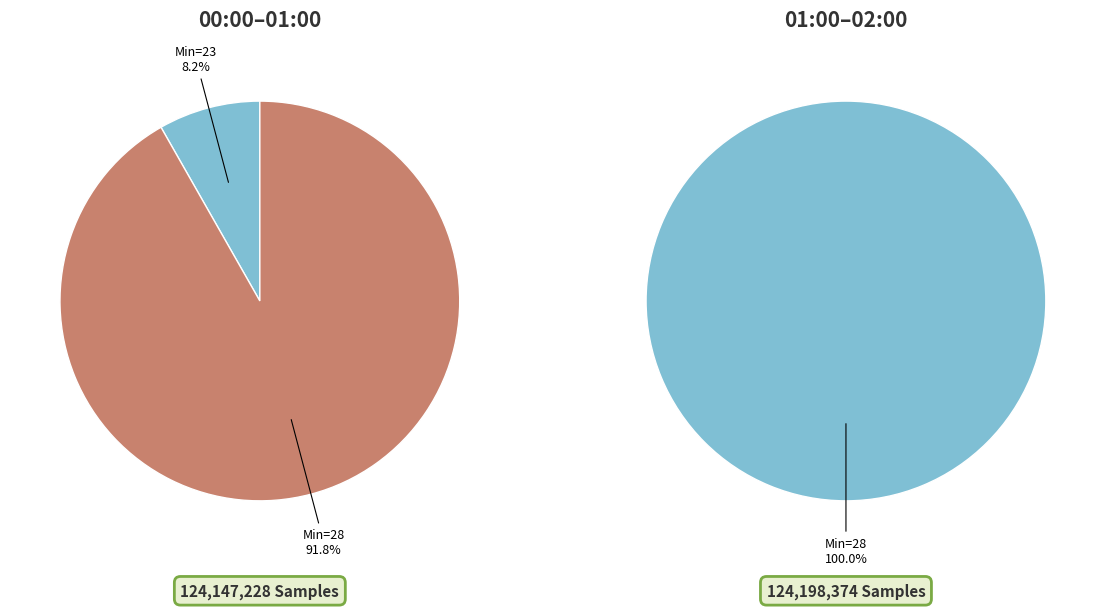

Between 28 and 28, which is larger?

28